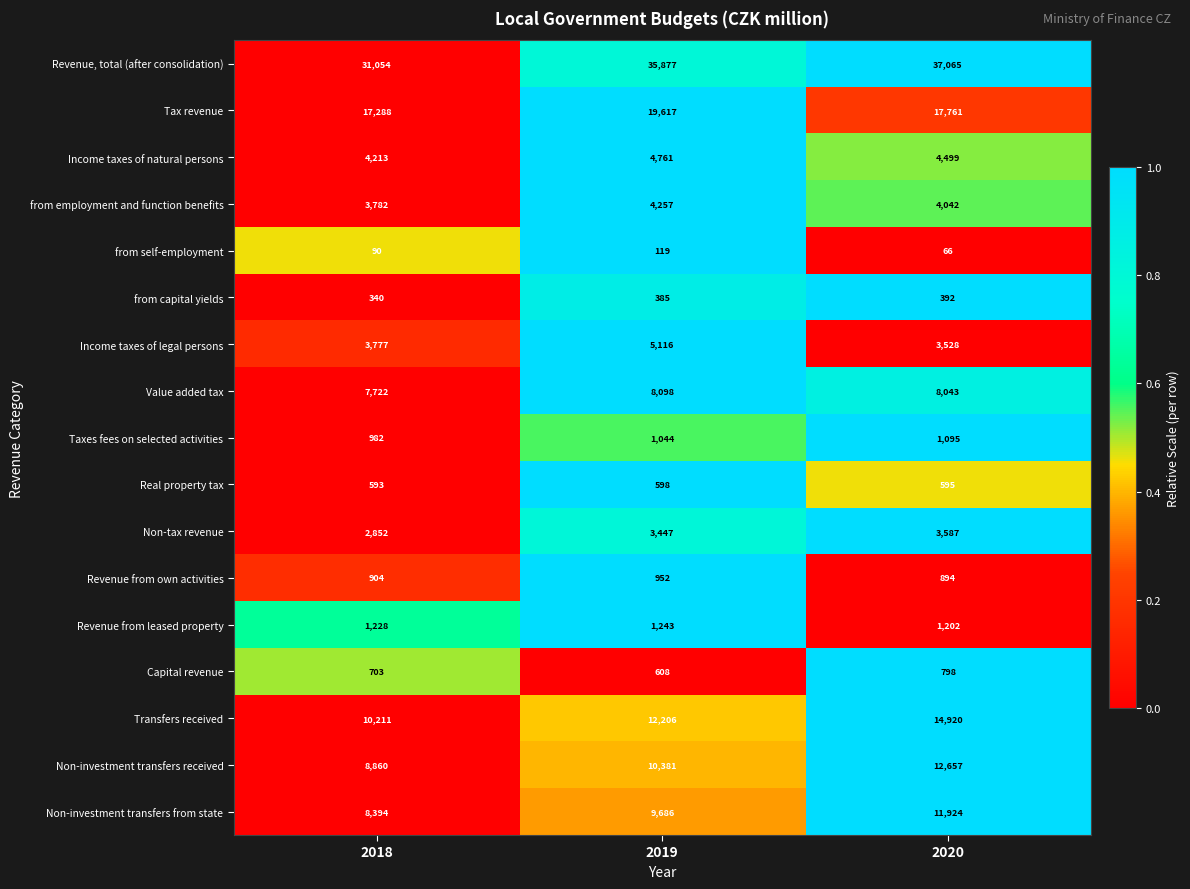

At 2020, list the series in order from largest to smallest.

Revenue, total (after consolidation), Tax revenue, Transfers received, Non-investment transfers received, Non-investment transfers from state, Value added tax, Income taxes of natural persons, from employment and function benefits, Non-tax revenue, Income taxes of legal persons, Revenue from leased property, Taxes fees on selected activities, Revenue from own activities, Capital revenue, Real property tax, from capital yields, from self-employment